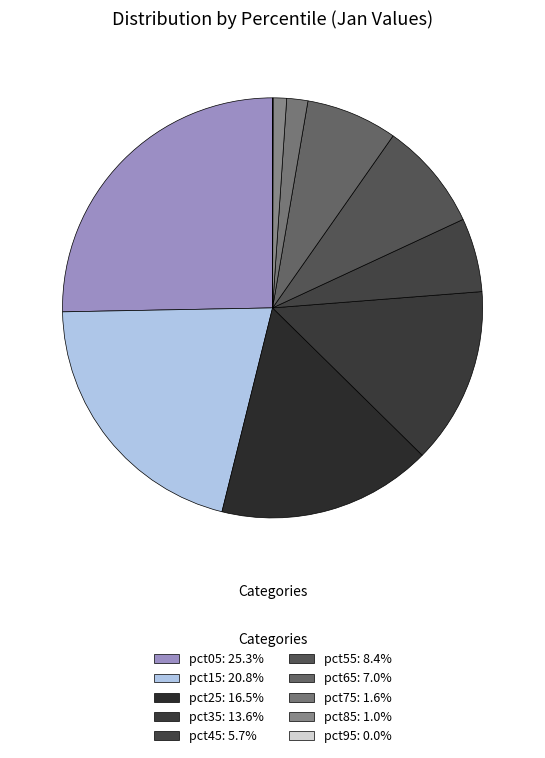

What is the total percentage of pct15 and pct85?

21.9%